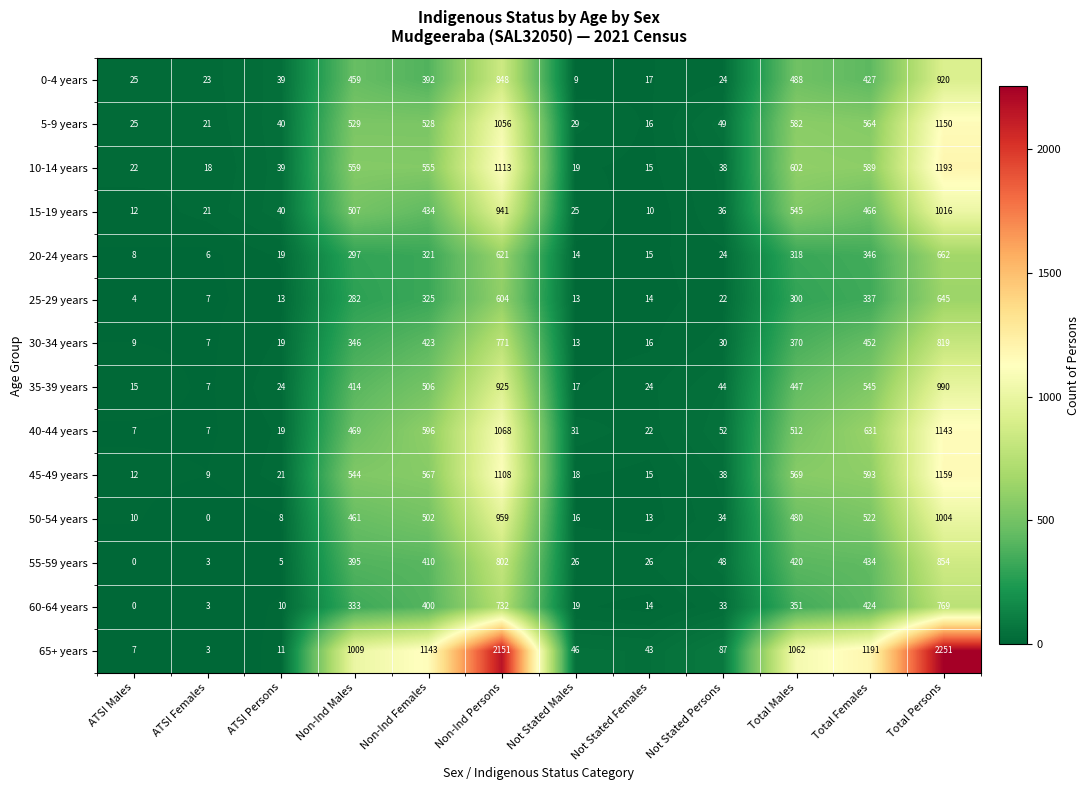

Which series has the widest spread of values?

65+ years